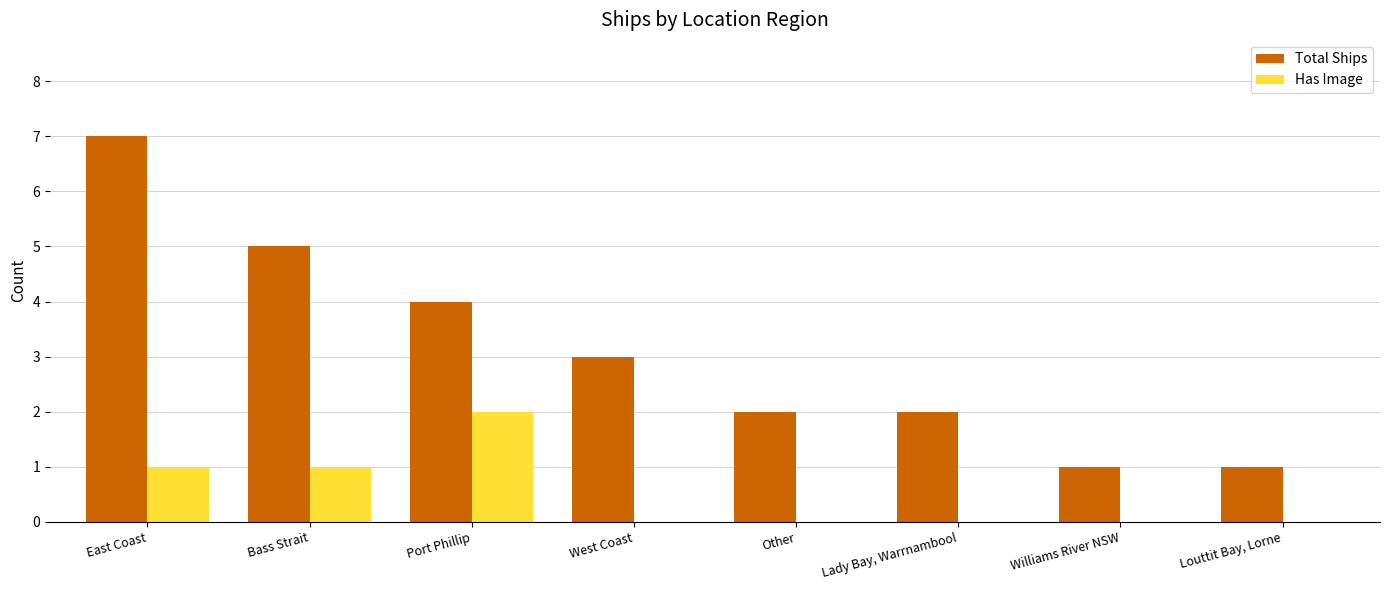

What is the sum of all Total Ships values?

25